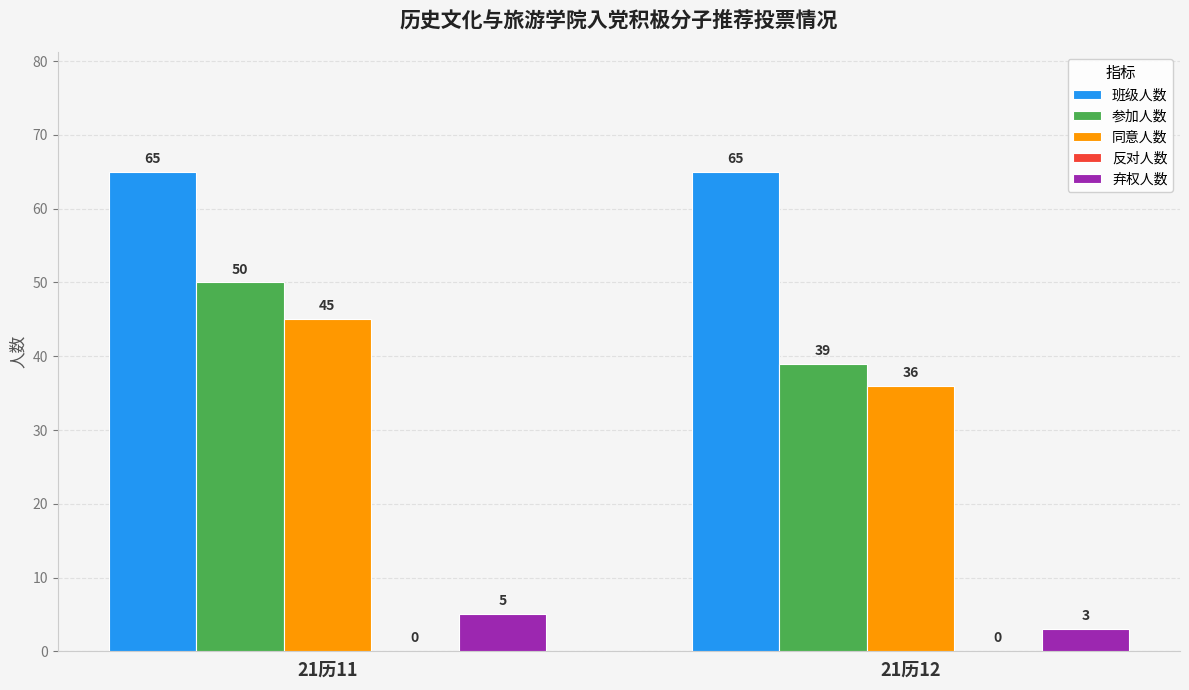

What is the total value across all series at 21历11?

165